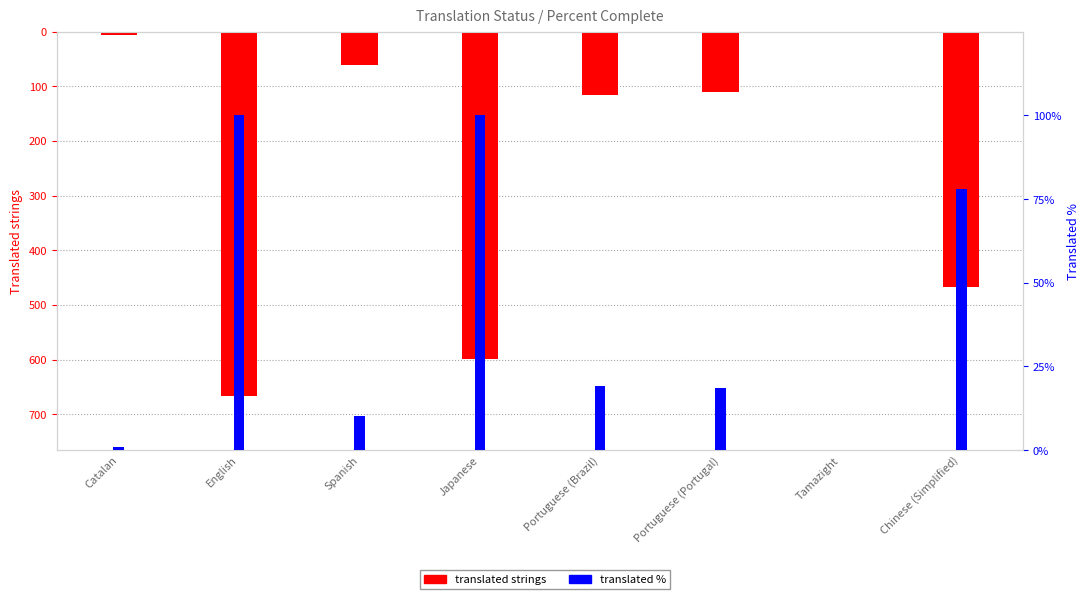

Does the chart contain stacked bars?

No